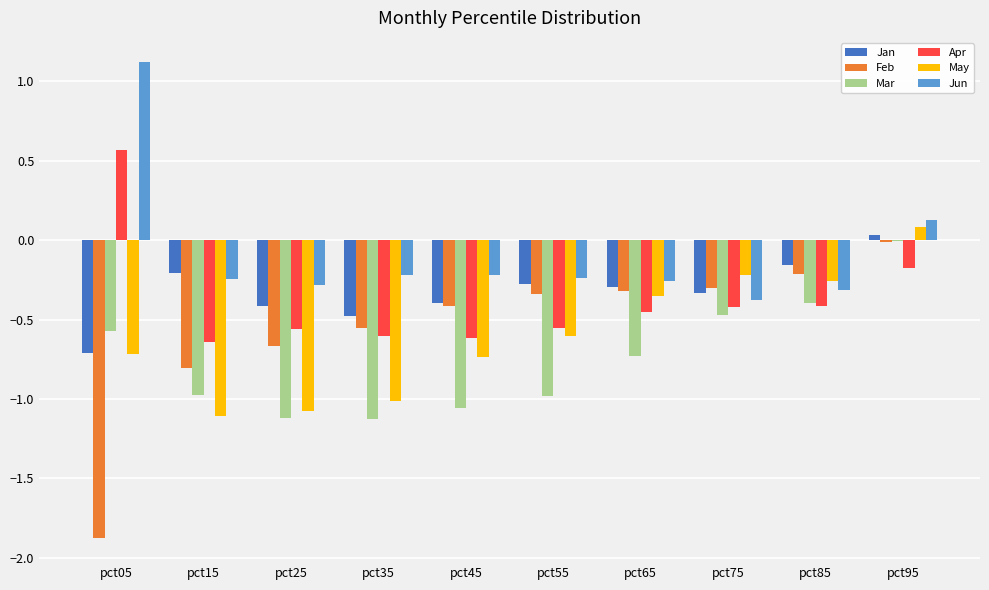

Between pct05 and pct95, which series saw the biggest shift?

Feb